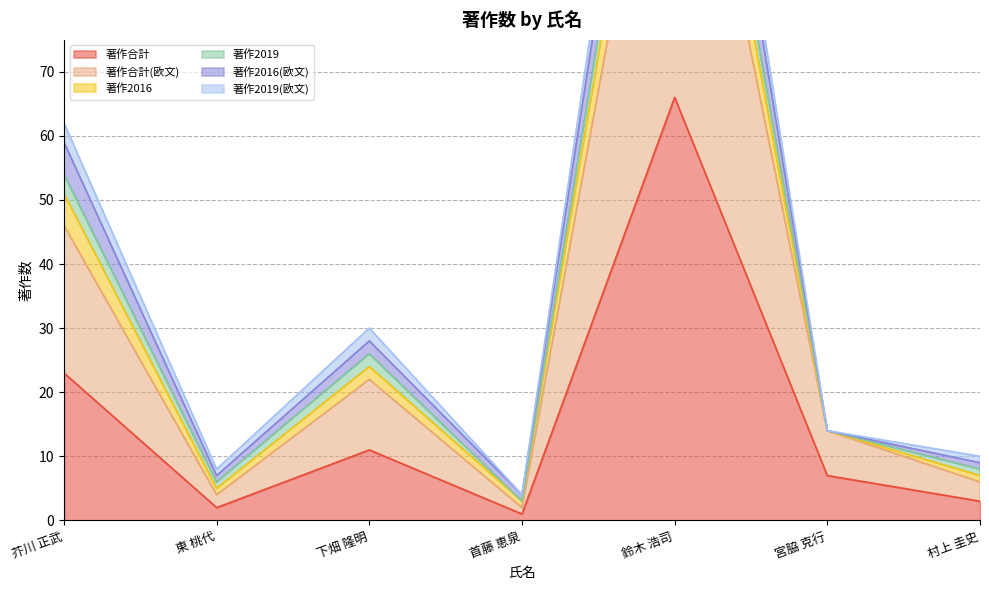

Which label corresponds to the smallest value in the chart?

首藤 恵泉